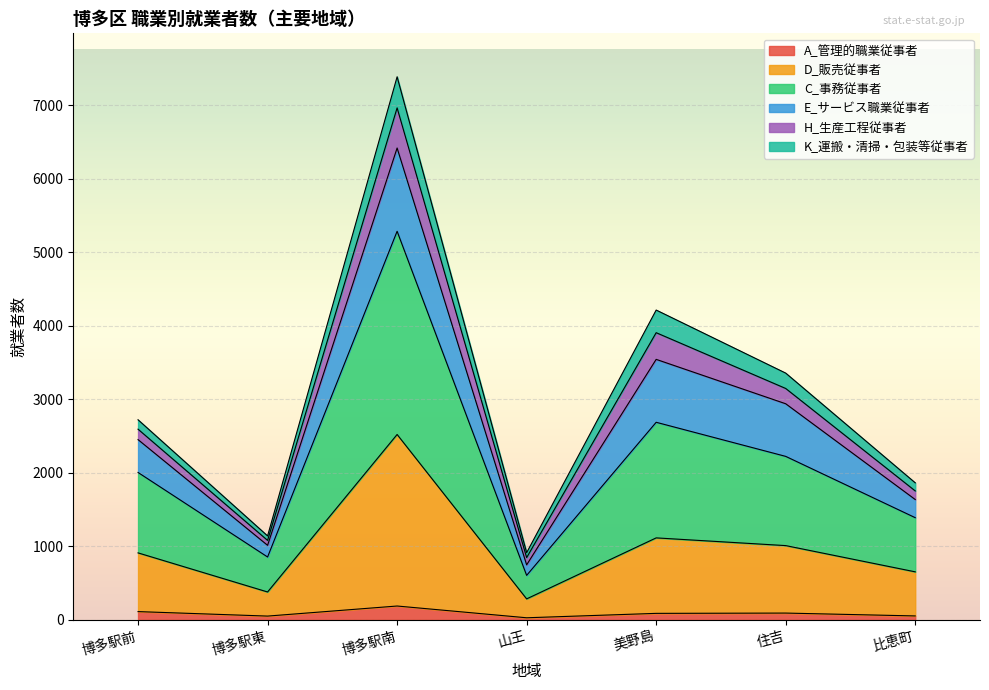

What is the maximum value for A_管理的職業従事者?

188